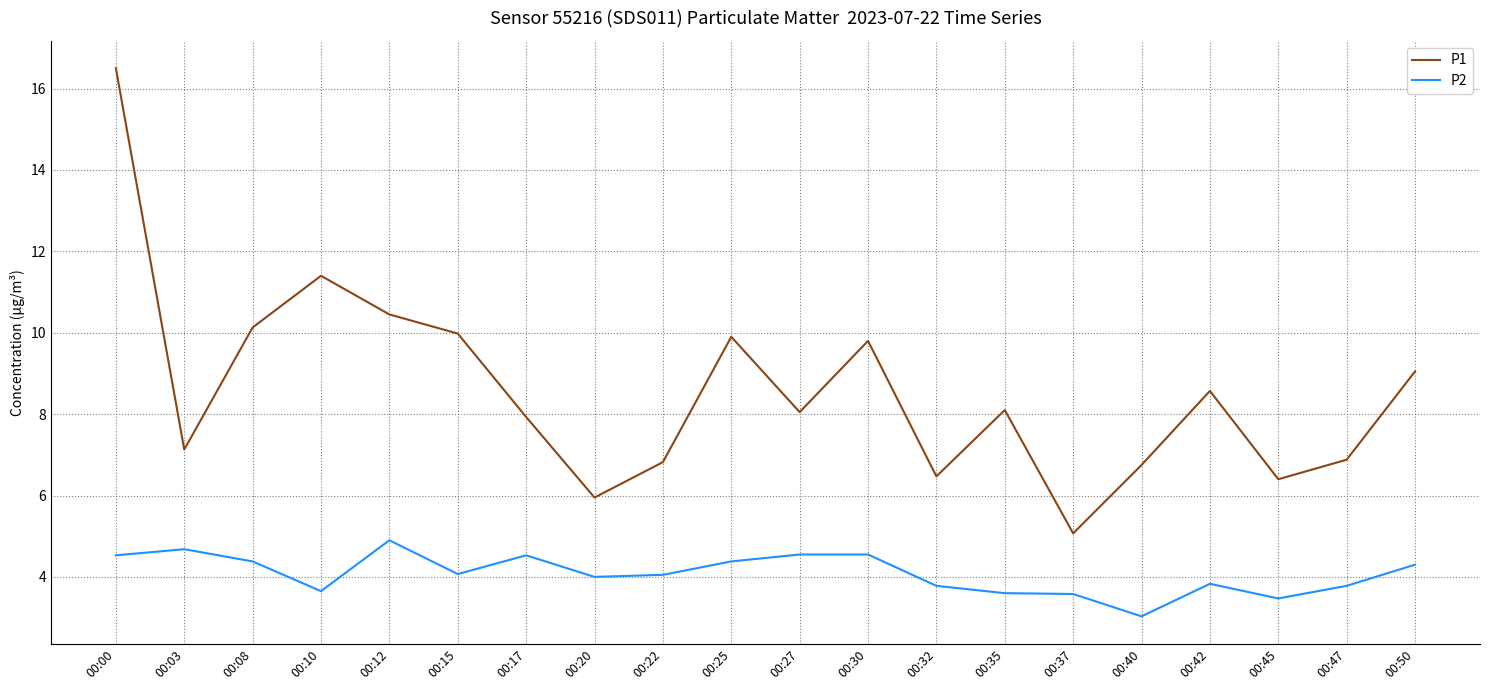

What is the difference between the maximum and minimum values in the P1 series?

11.4